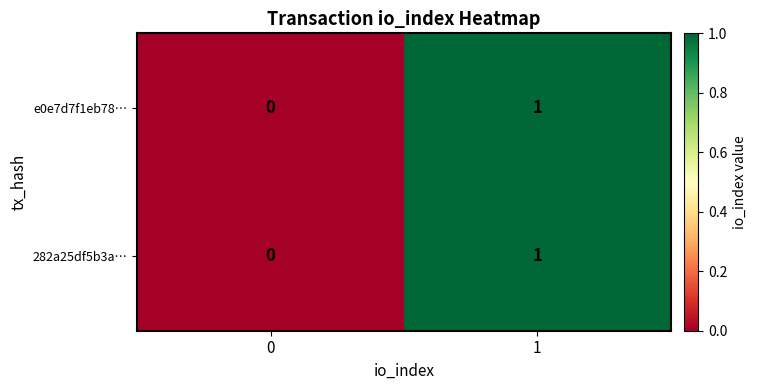

Is the value of 282a25df5b3a… at 1 greater than the value of e0e7d7f1eb78… at 0?

Yes